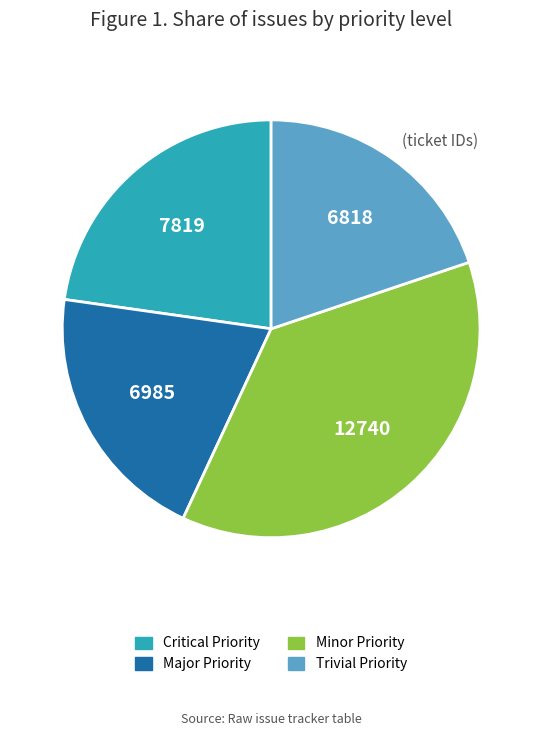

Which category has the biggest portion of the pie?

Minor Priority